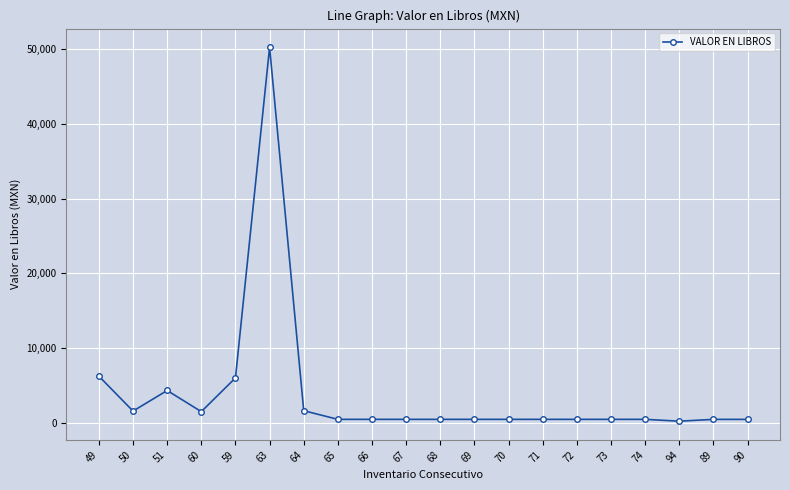

What is the label of the 13th point from the right?

65